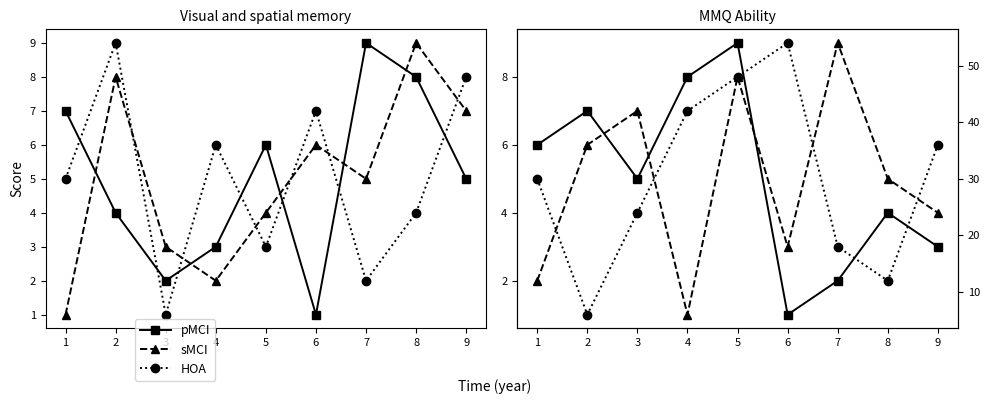

Is it true that pMCI equals 6 at 1?

True